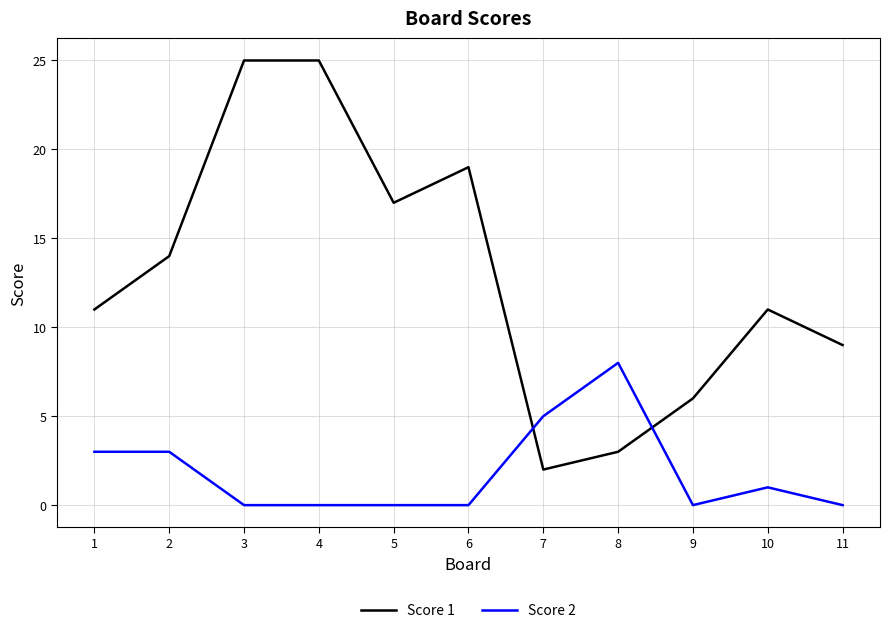

The value of Score 2 at 1 is 3. True or false?

True